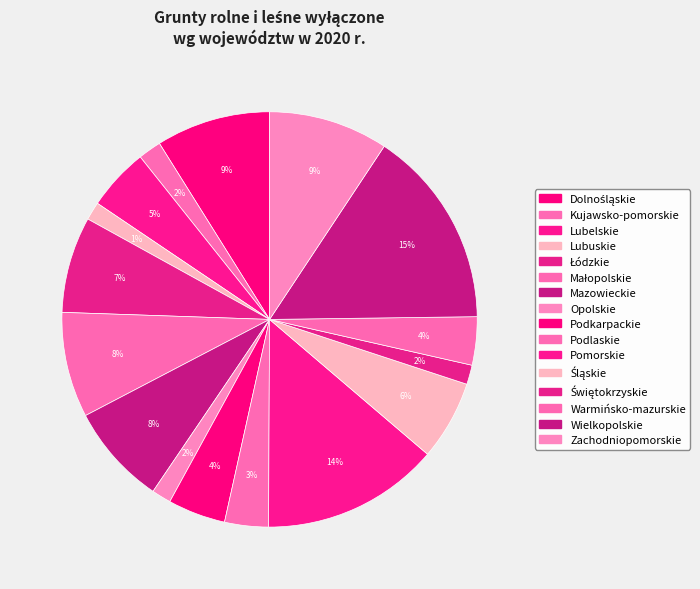

How many slices are in this pie chart?

16